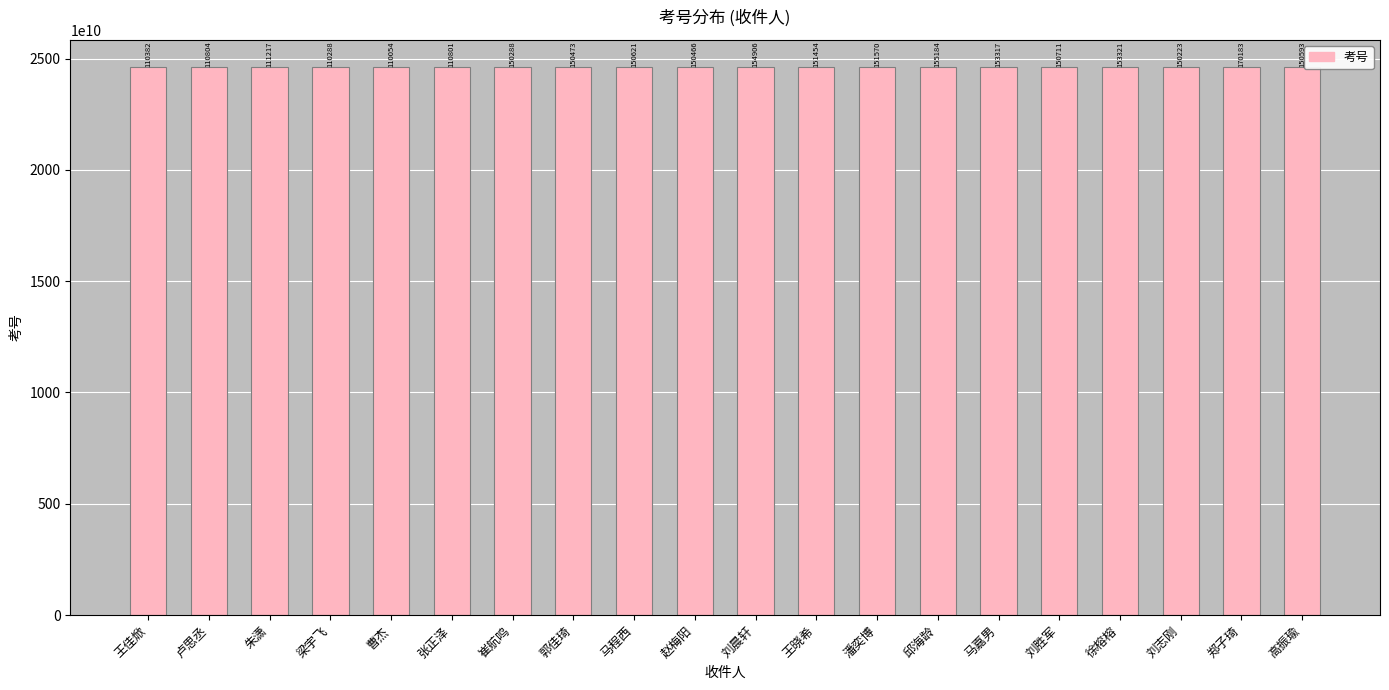

Are the bars horizontal?

No